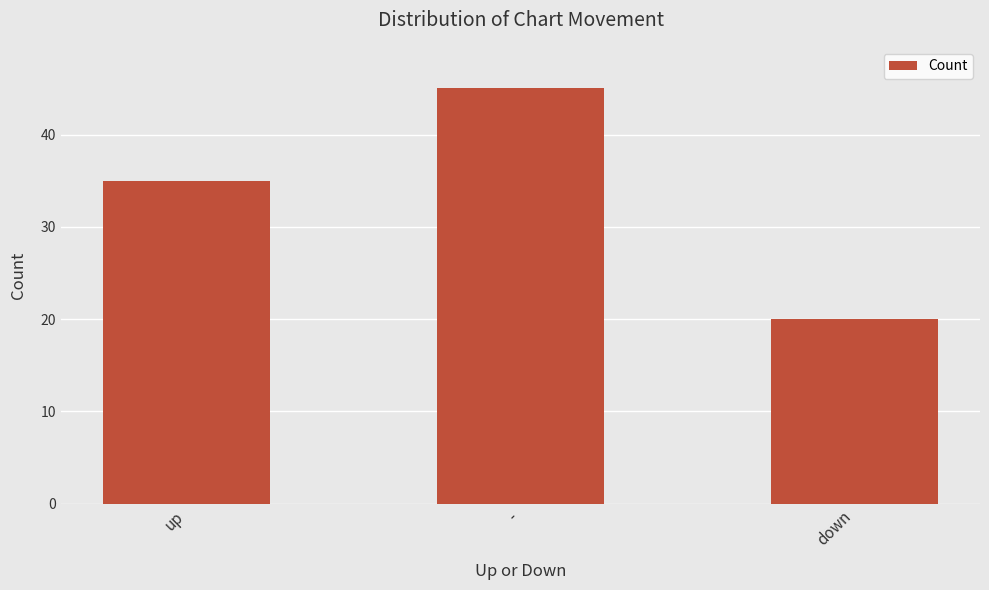

The chart shows a value of 22 at -. True or false?

False